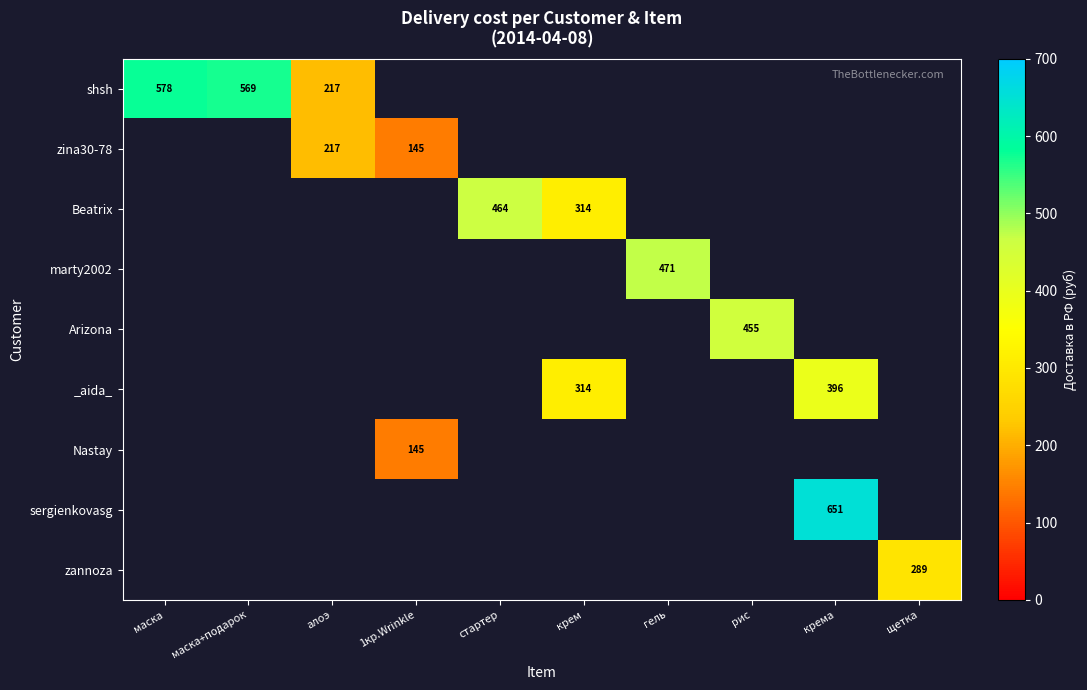

What is the total value across all series at алоэ?

433.9